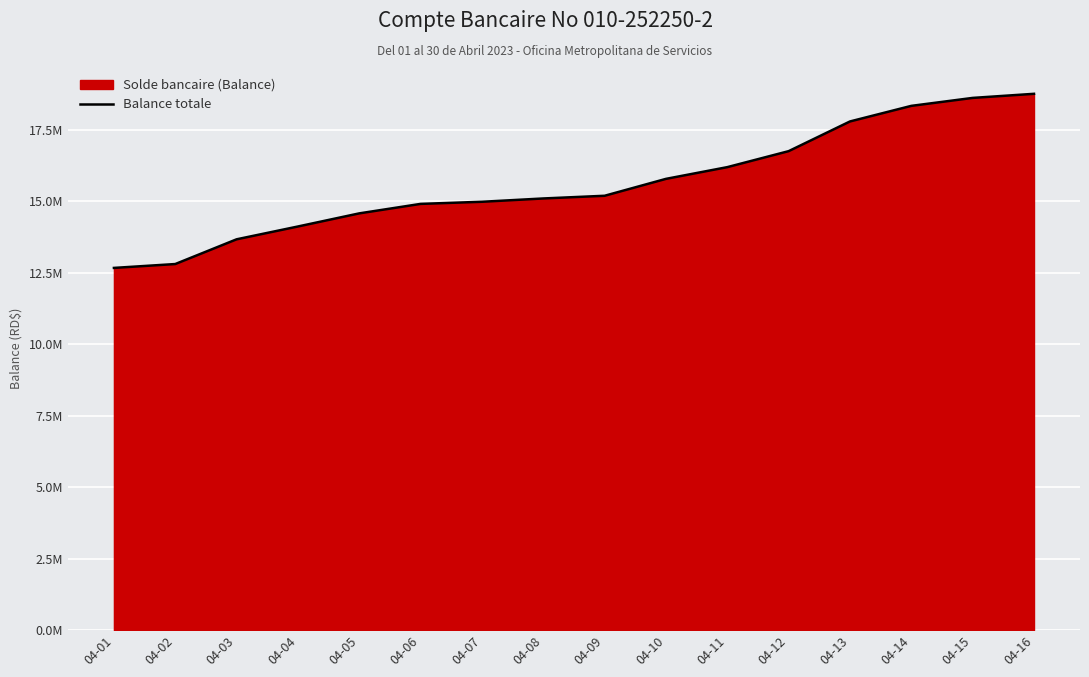

Reading right to left, list all the values displayed in this chart.

04-16=18750819.7	04-15=18607549.7	04-14=18329434.7	04-13=17784096.7	04-12=16745745.3	04-11=16186845.3	04-10=15776733.7	04-09=15185688.7	04-08=15091458.7	04-07=14975738.7	04-06=14901723.7	04-05=14570188.7	04-04=14111393.7	04-03=13662993.7	04-02=12798398.7	04-01=12663088.7